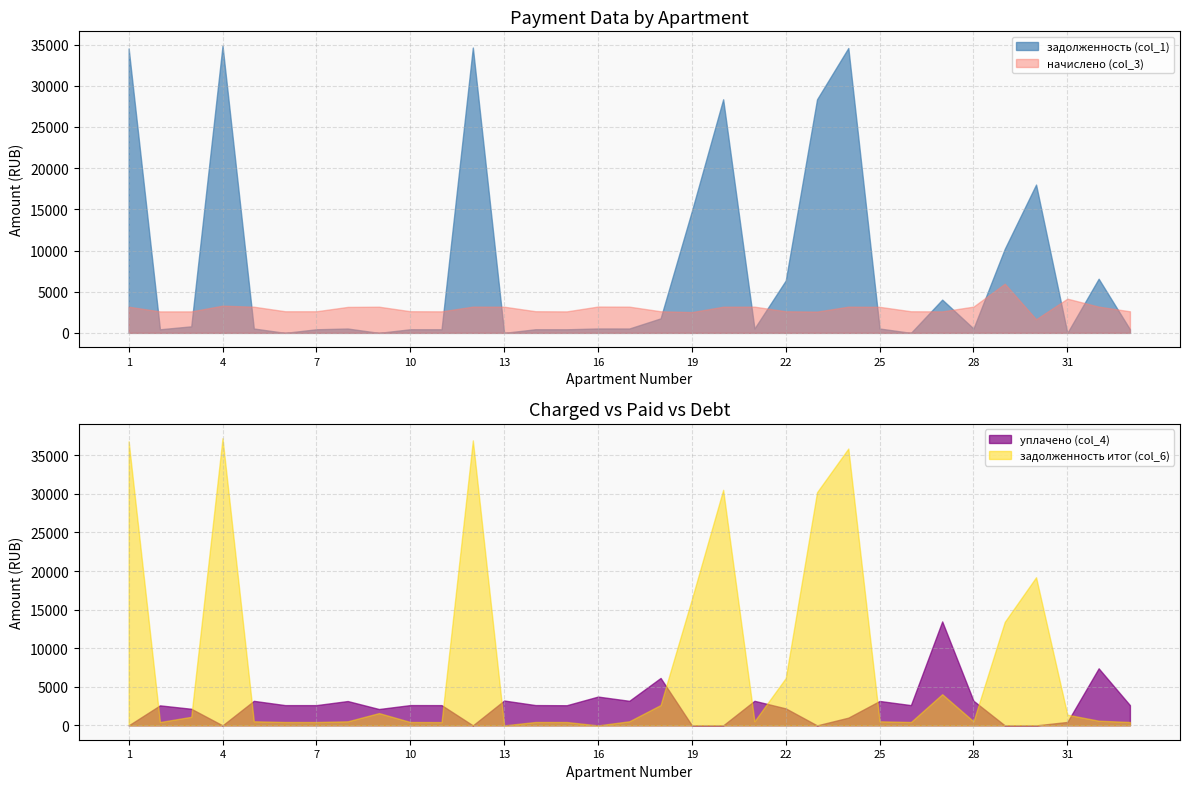

What is the sum of all начислено (col_3) values?

98711.8